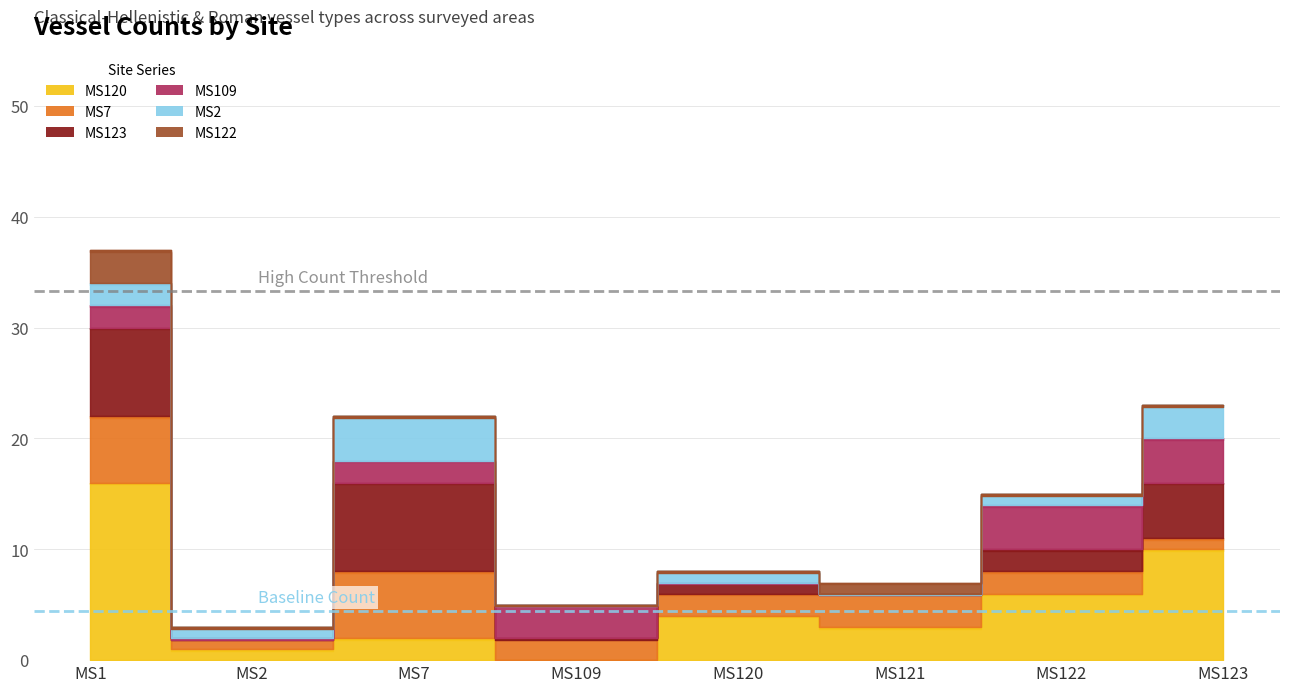

Reading right to left, transcribe all the data shown in this chart.

MS120: 10	6	3	4	0	2	1	16
MS7: 1	2	3	2	2	6	1	6
MS123: 5	2	0	1	0	8	0	8
MS122: 0	0	1	0	0	0	0	3
MS109: 4	4	0	0	3	2	0	2
MS2: 3	1	0	1	0	4	1	2